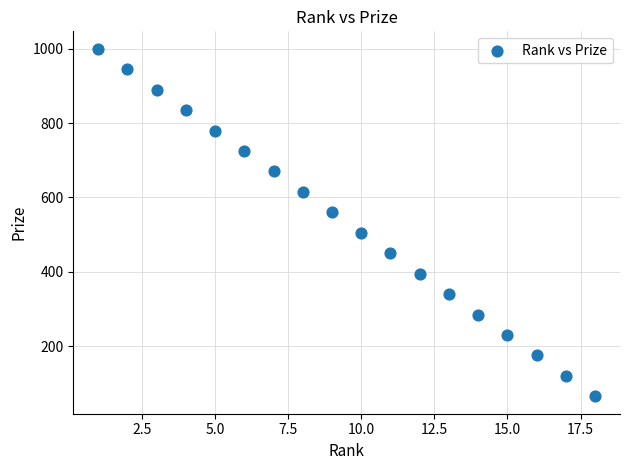

What is the range of X values (max minus min)?

17